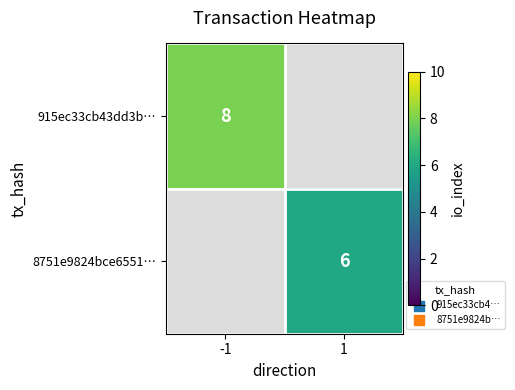

The value of 915ec33cb43dd3b… at -1 is 4. True or false?

False